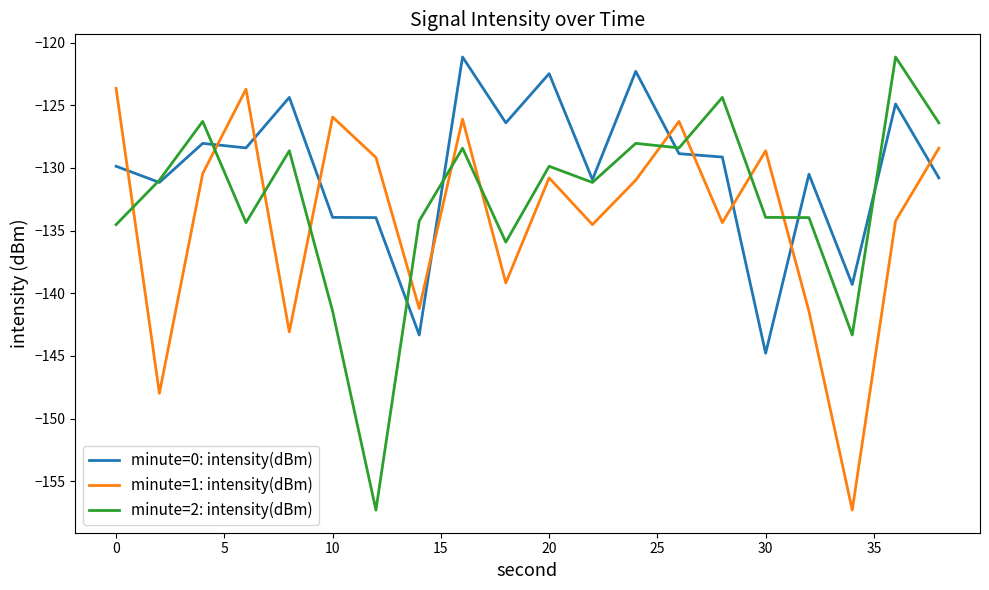

What is the maximum value shown in the chart?

-121.2